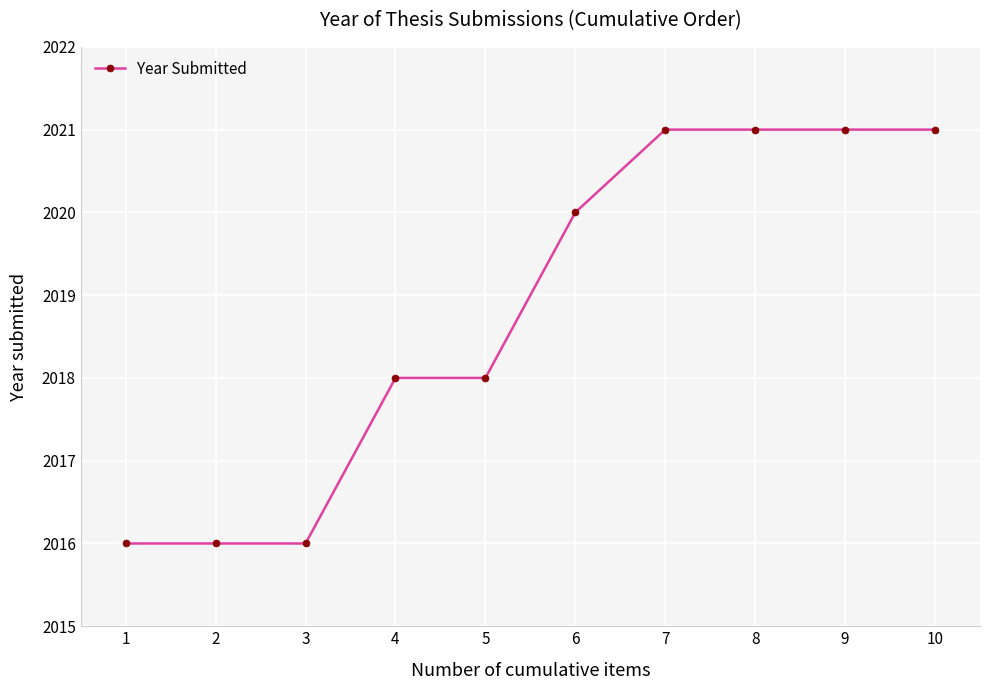

What is the difference between the maximum and minimum values?

5